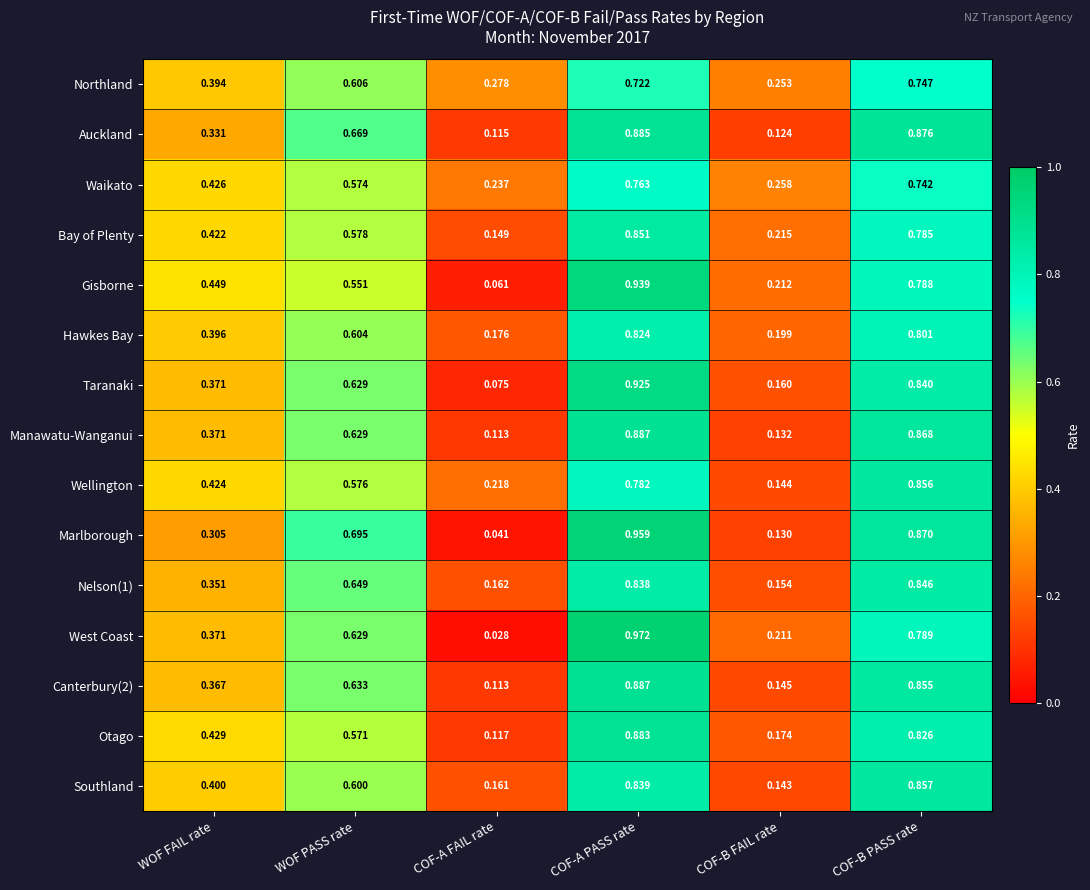

At which label does Waikato reach its peak?

COF-A PASS rate